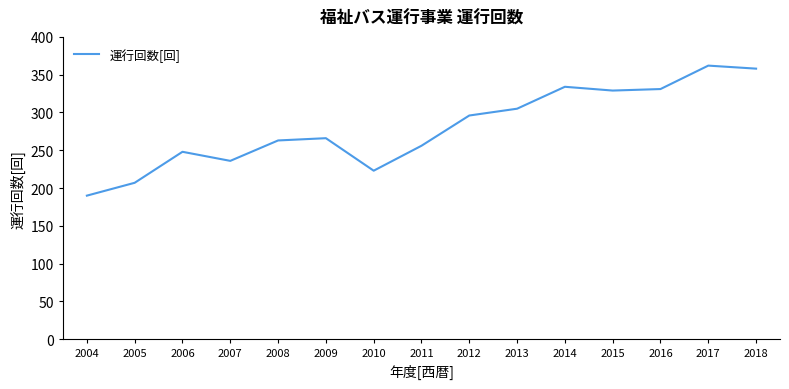

Is this an area chart (filled region under the line)?

No